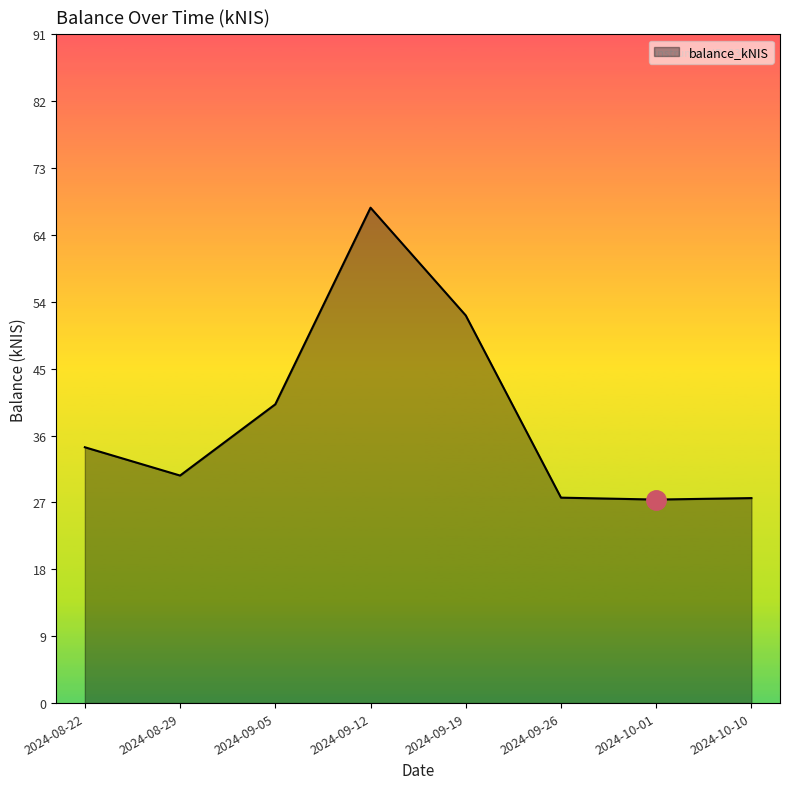

True or false: the data shows 12.5 at 2024-08-29.

False